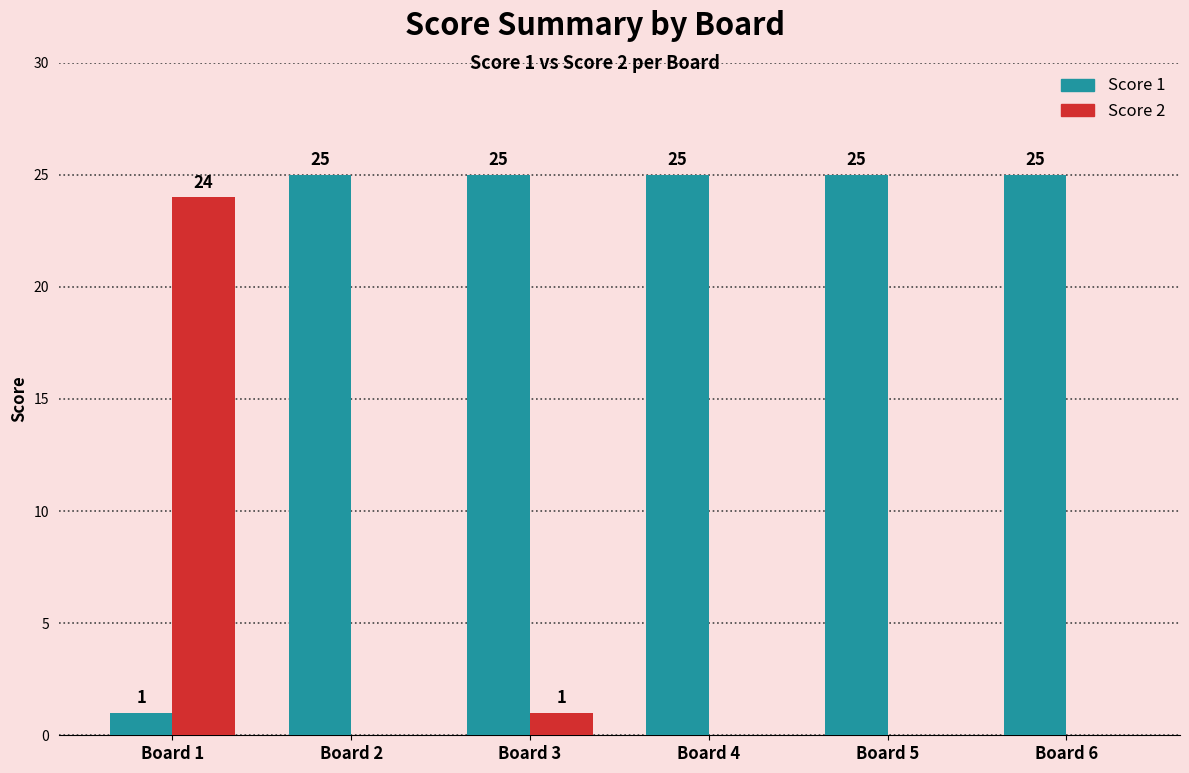

Which series changed the most between Board 3 and Board 4?

Score 2